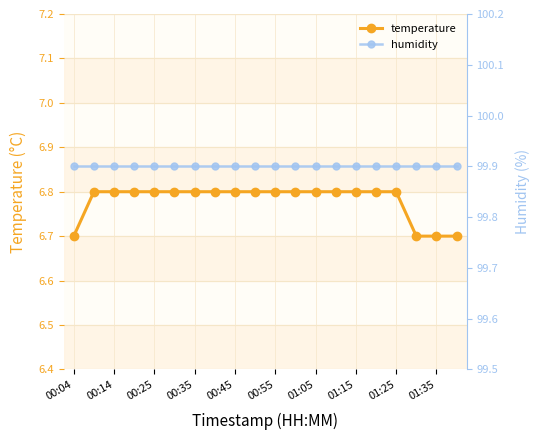

At how many categories does at least one series exceed 15?

20